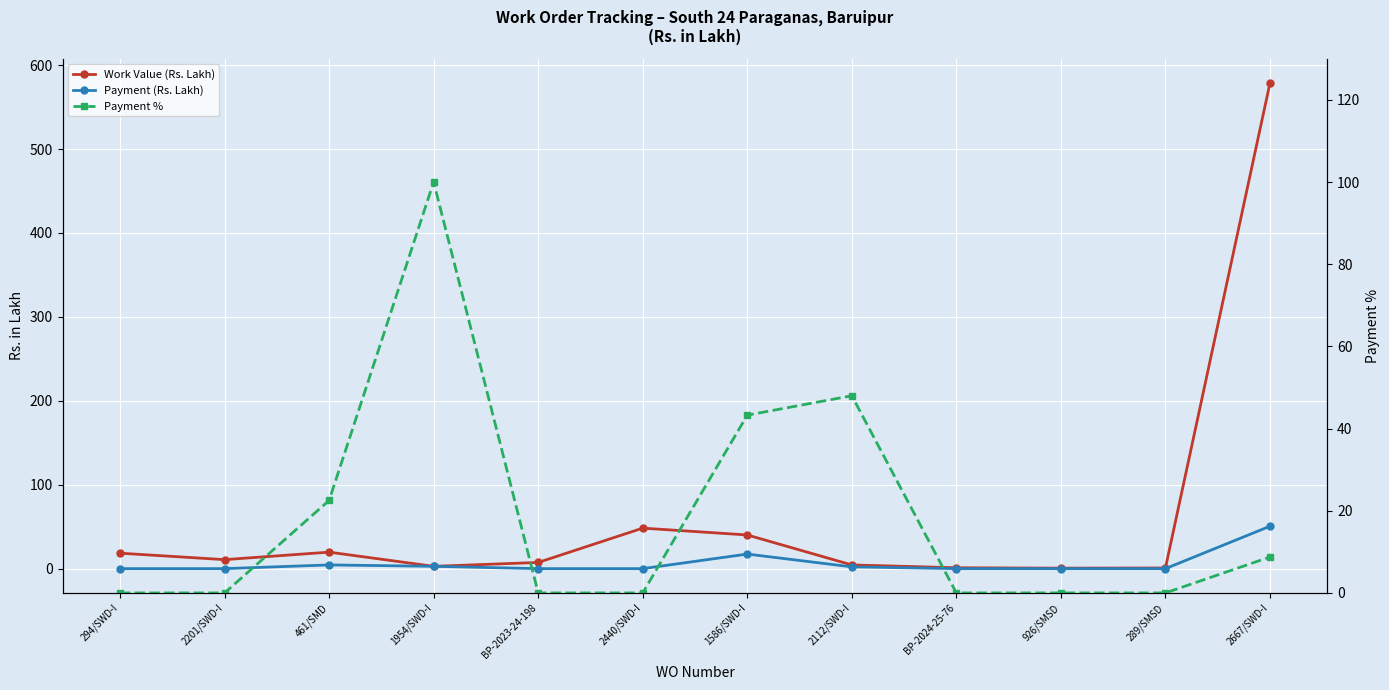

At which label is Work Value (Rs. Lakh) closest to 289?

2440/SWD-I